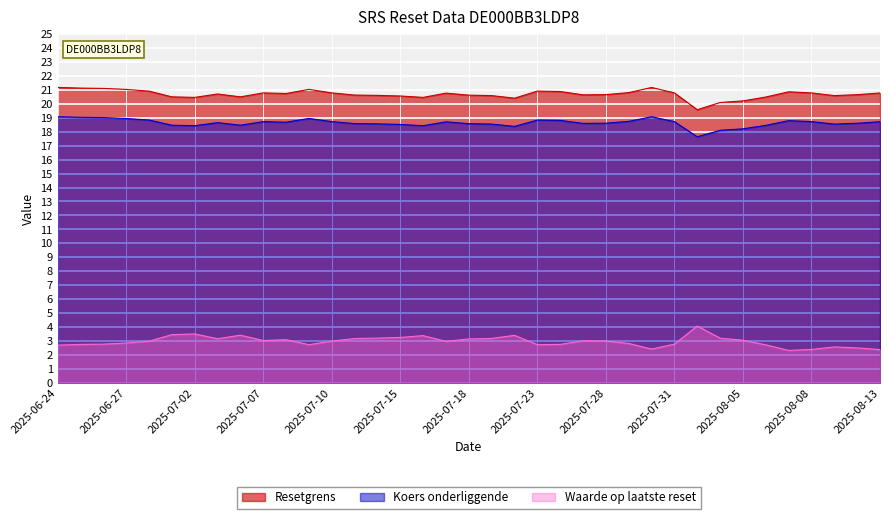

What is the label of the 9th point from the right?

2025-08-01